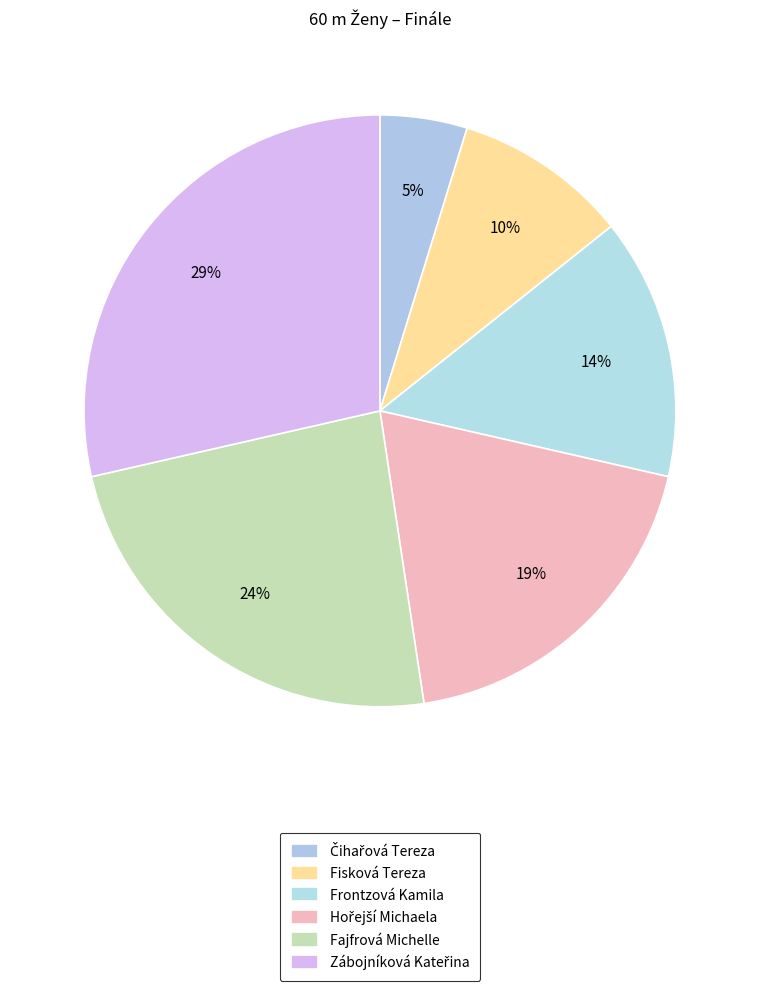

The Čihařová Tereza slice represents 1% of the pie. True or false?

False